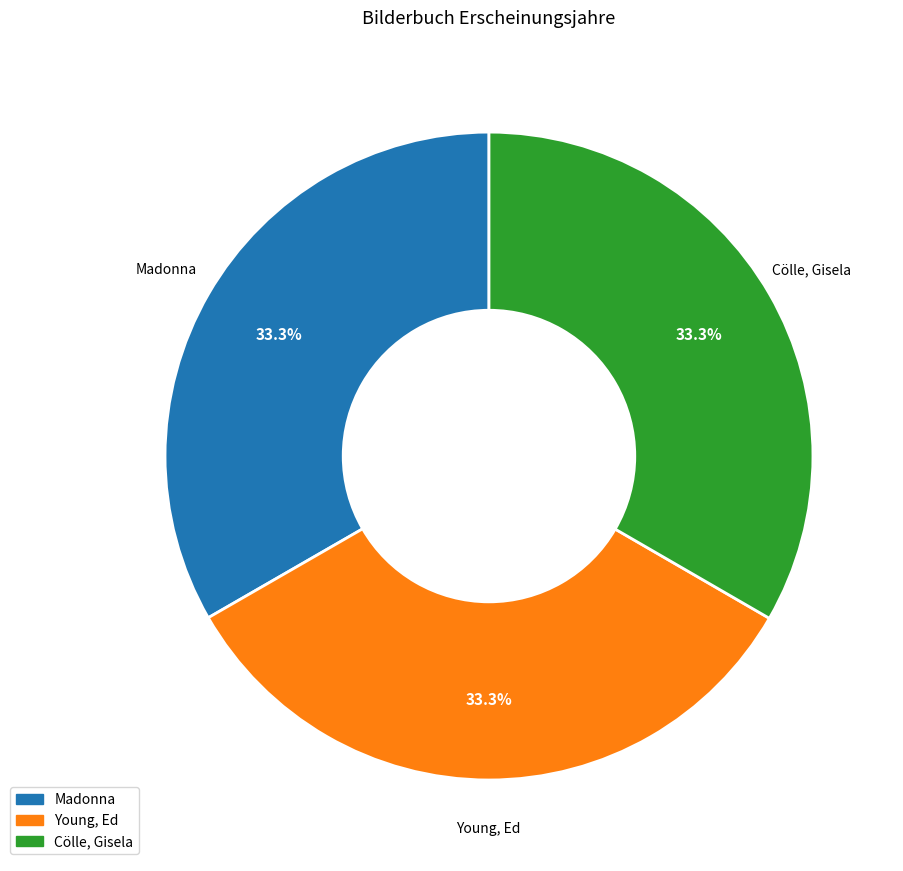

What is the ratio of the value at Young, Ed to the value at Cölle, Gisela?

1.0